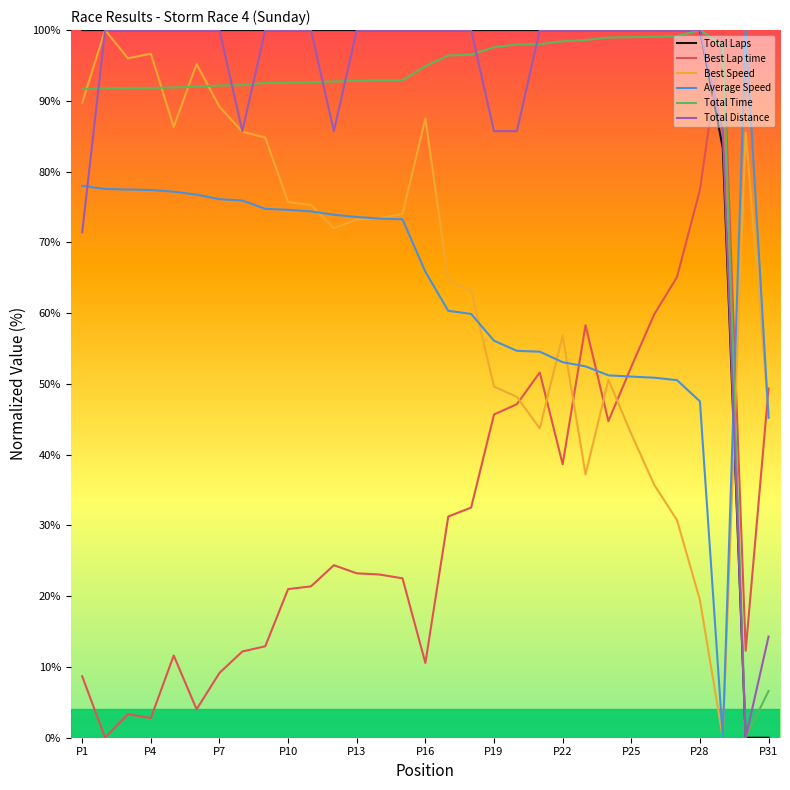

True or false: Total Laps and Best Lap time intersect in this chart.

True